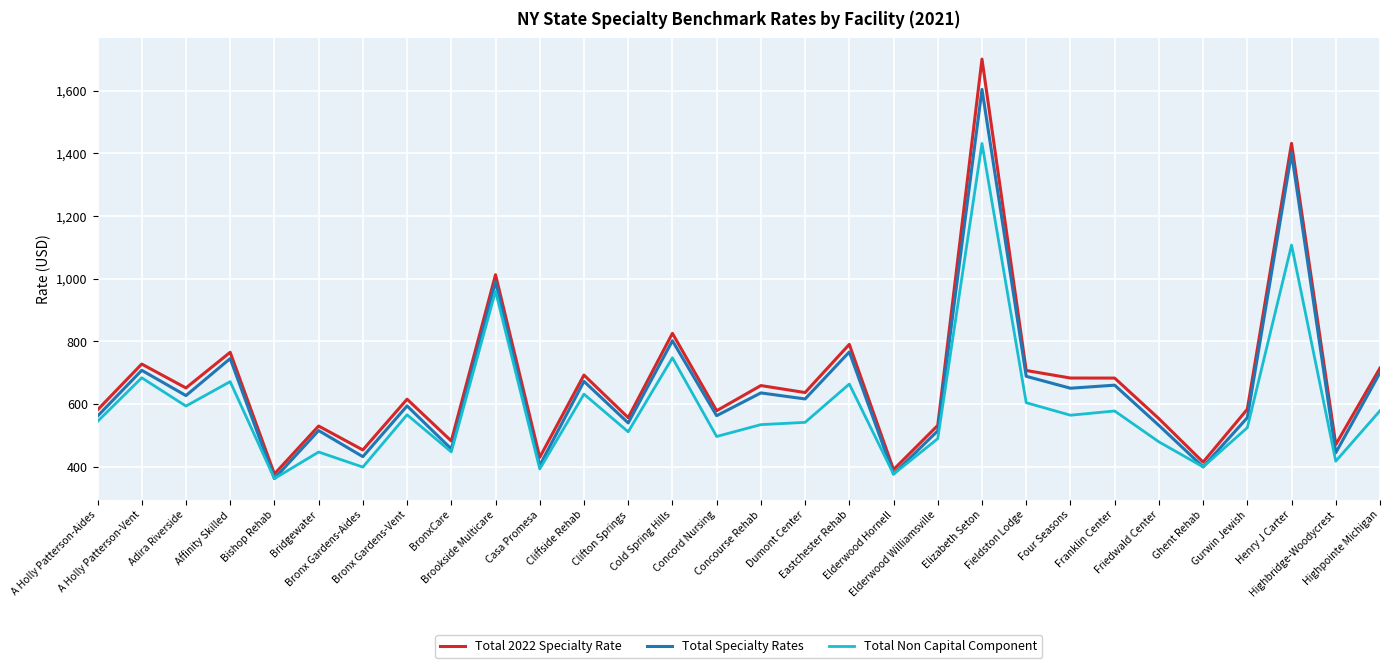

What is the difference between the second highest and minimum values in the Total Specialty Rates series?

1037.5